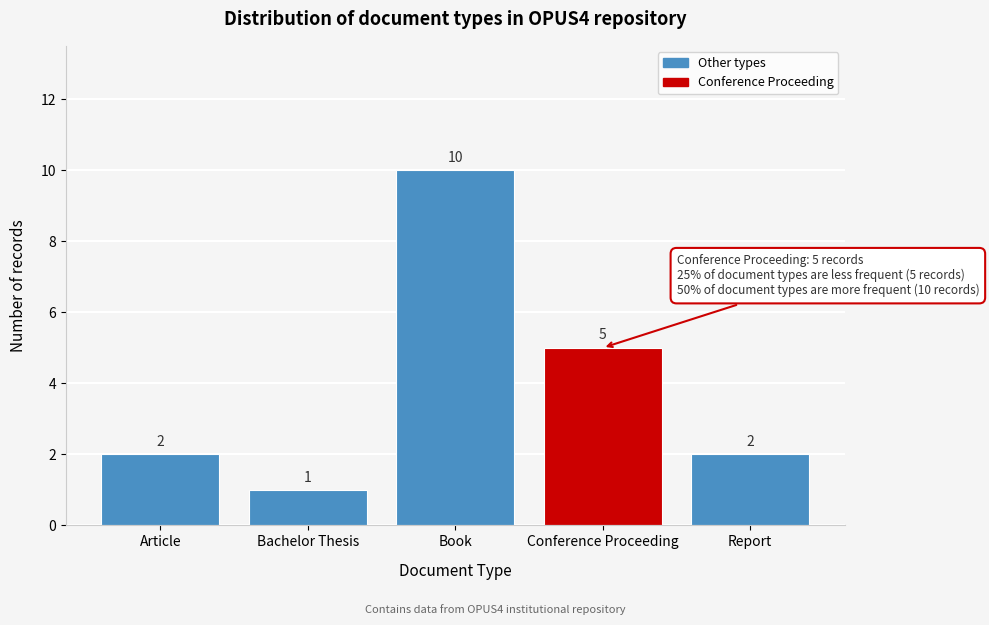

Reading right to left, what are all the values shown in this chart?

2	5	10	1	2